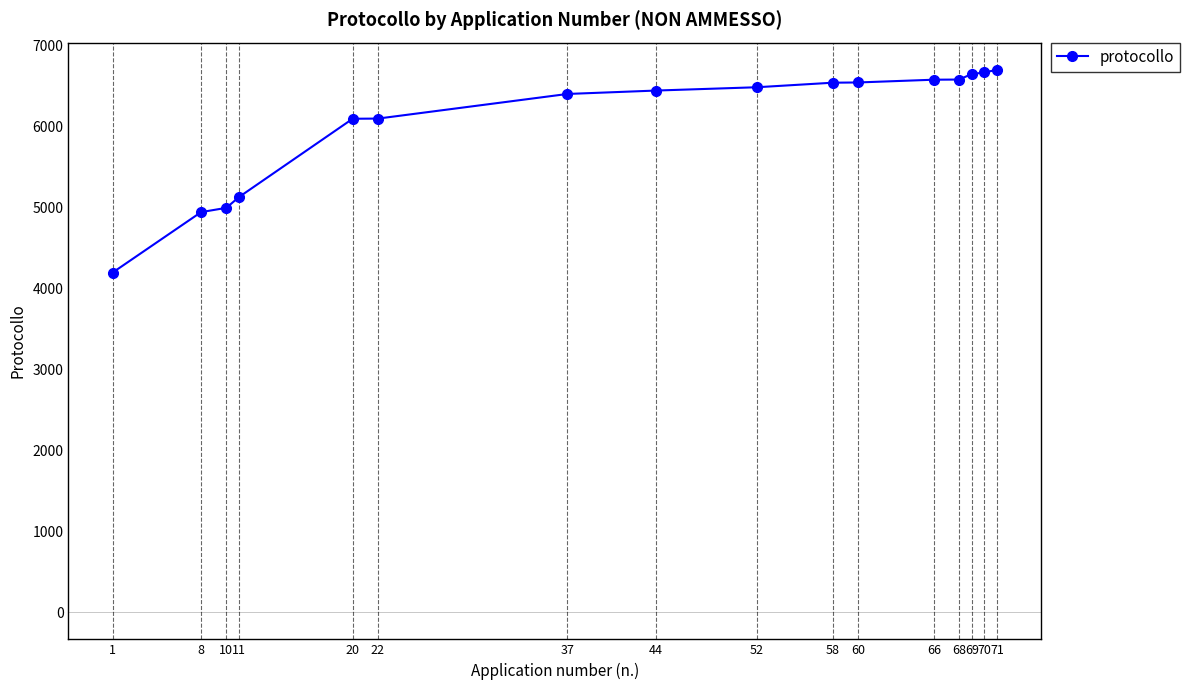

Does the chart display data point markers on the line(s)?

Yes